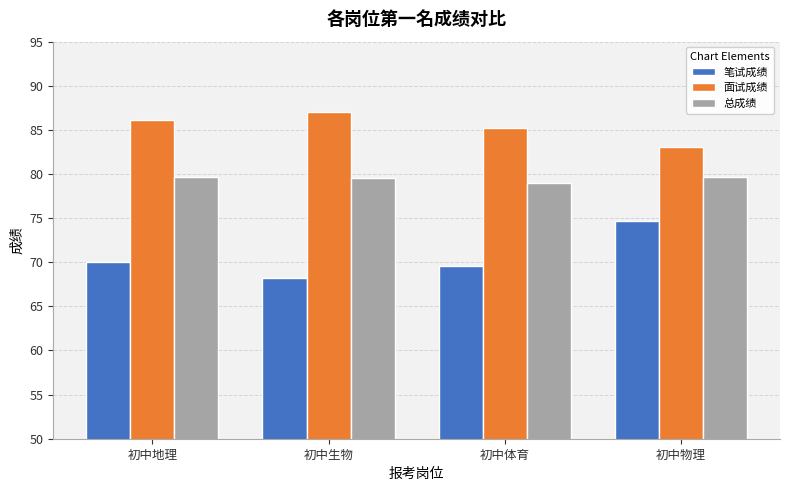

What is the approximate value of 笔试成绩 at 初中体育?

69.6